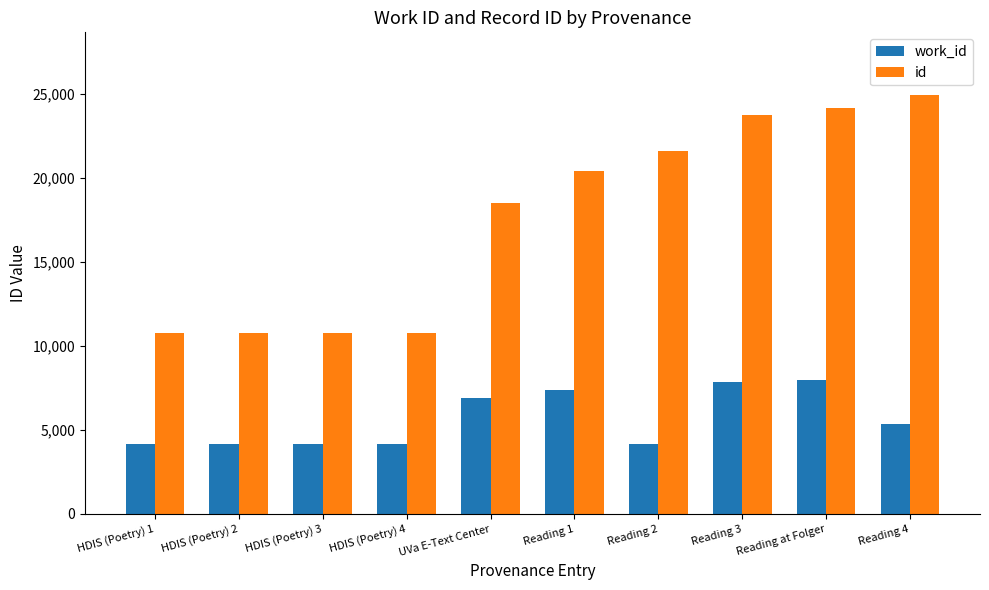

At HDIS (Poetry) 3, list the series in order from largest to smallest.

id, work_id